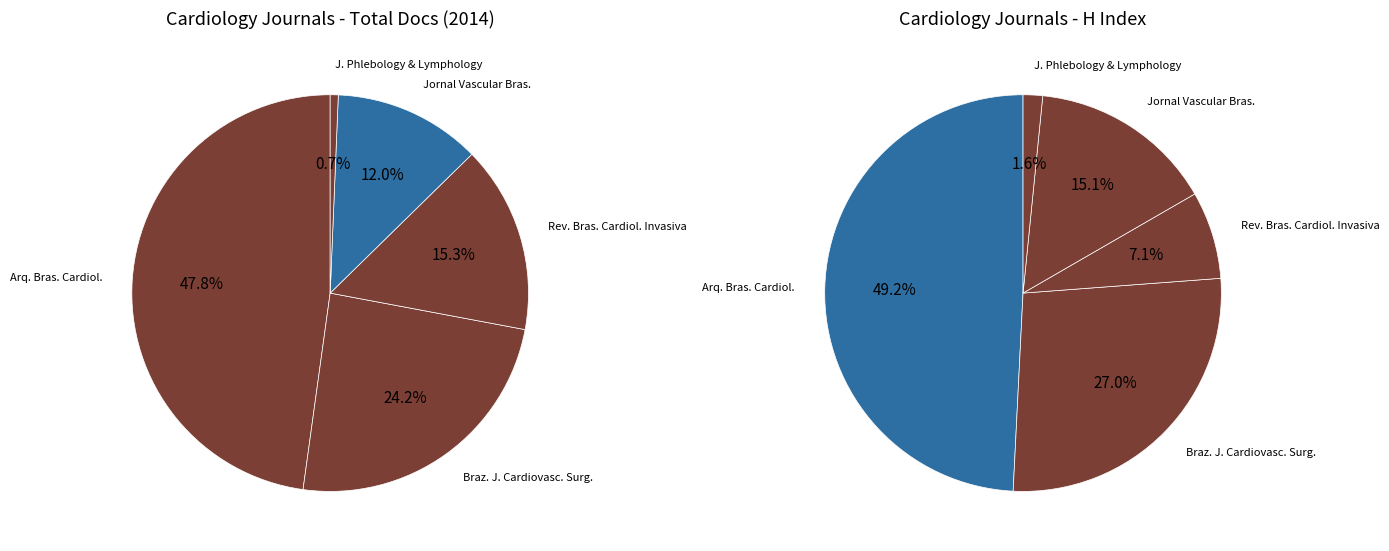

Is Brazilian Journal of Cardiovascular Surgery the majority of the pie?

No